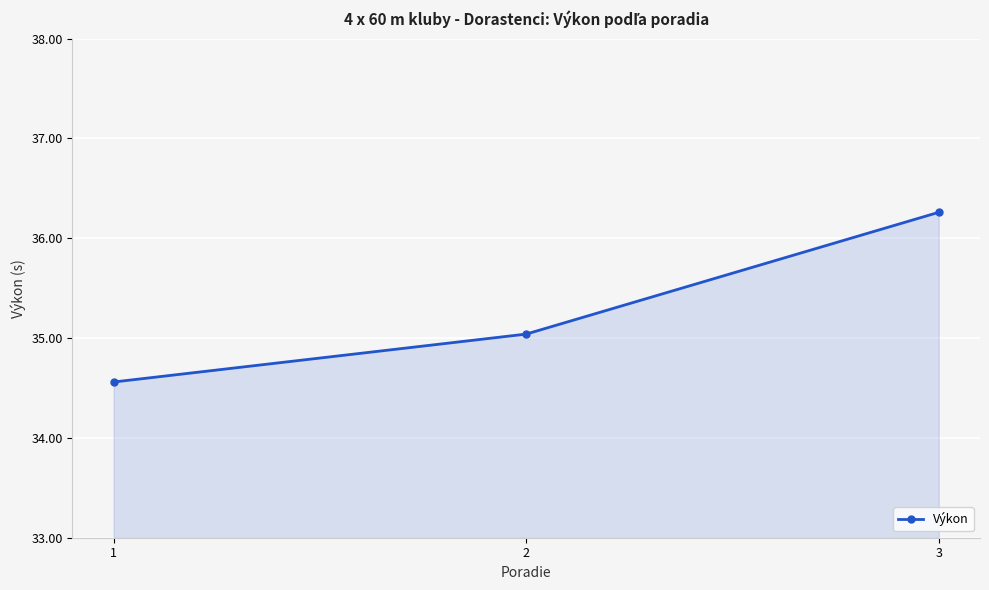

Read the value at 3.

36.3